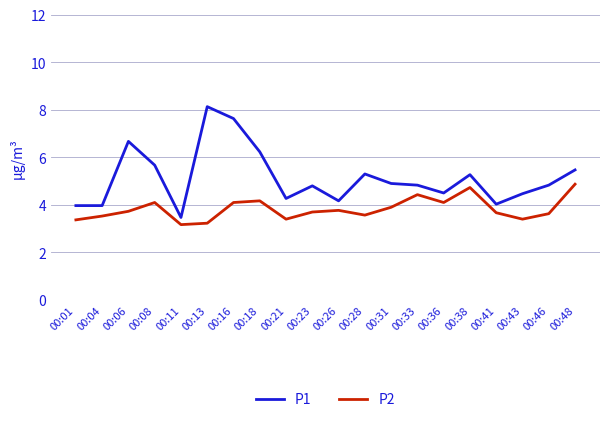

Is it true that P1 equals 2.7 at 00:23?

False